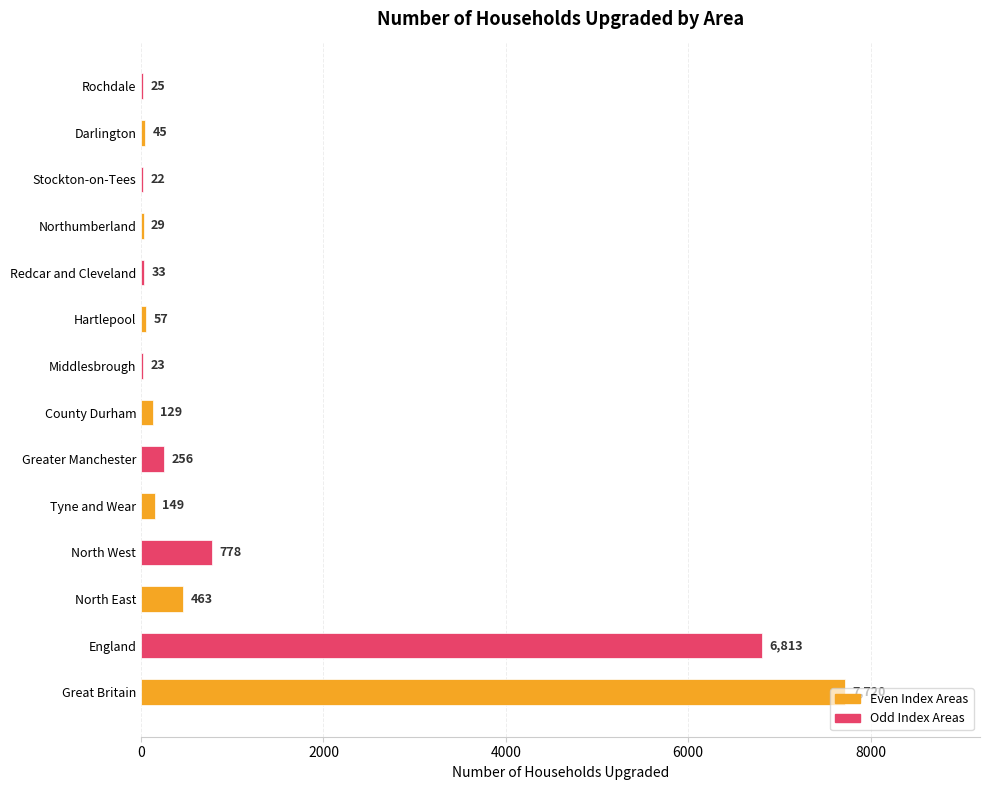

How many series are shown in this chart?

1